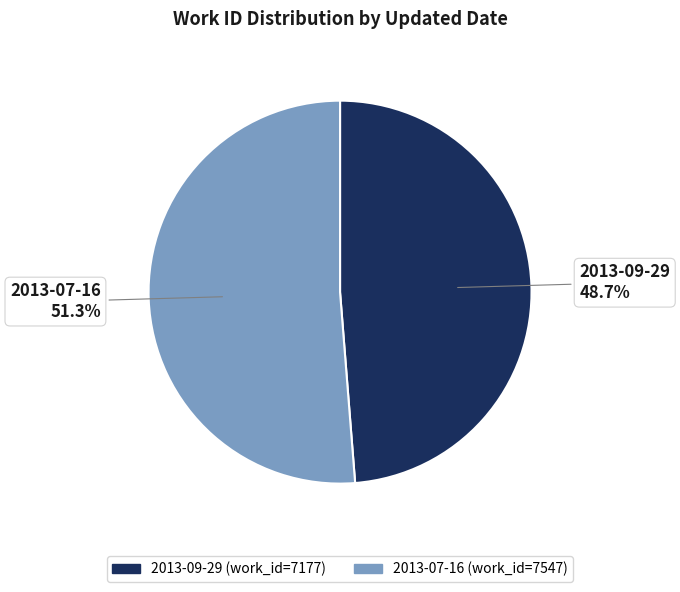

Which slice is the smallest?

2013-09-29